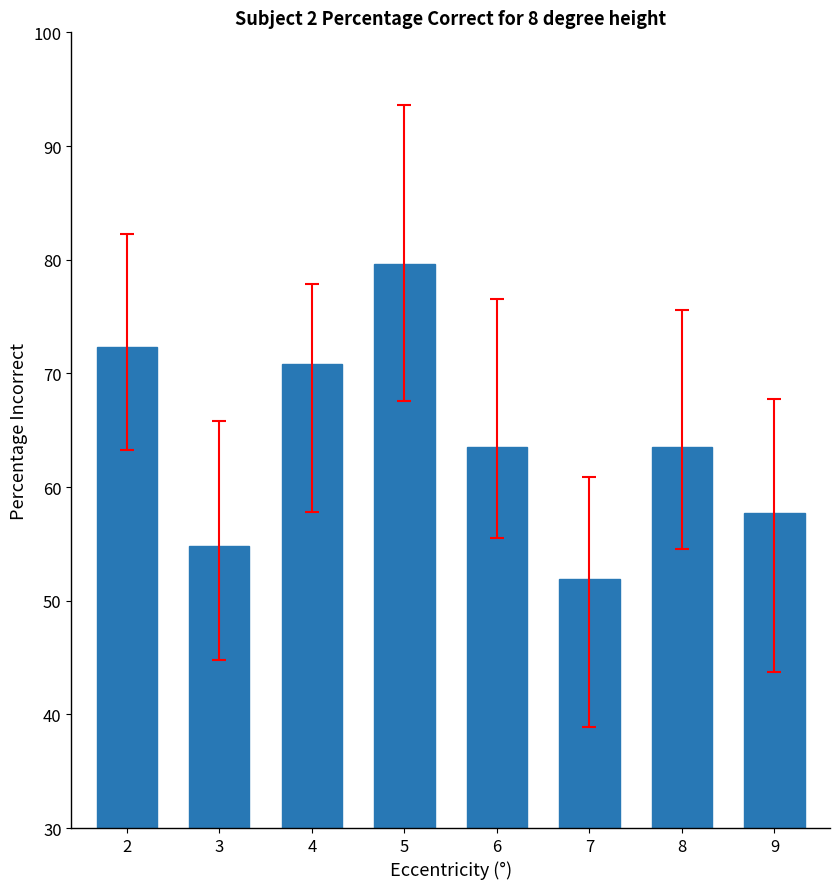

What is the sum of all values?

514.2